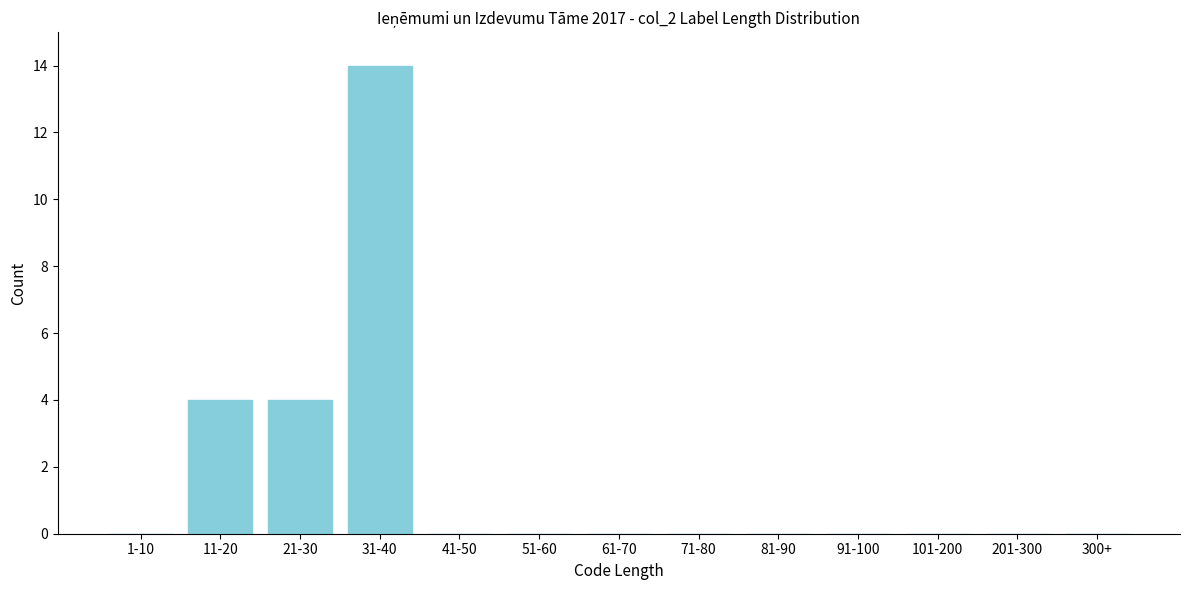

Reading left to right, what are all the values shown in this chart?

1-10=0	11-20=4	21-30=4	31-40=14	41-50=0	51-60=0	61-70=0	71-80=0	81-90=0	91-100=0	101-200=0	201-300=0	300+=0